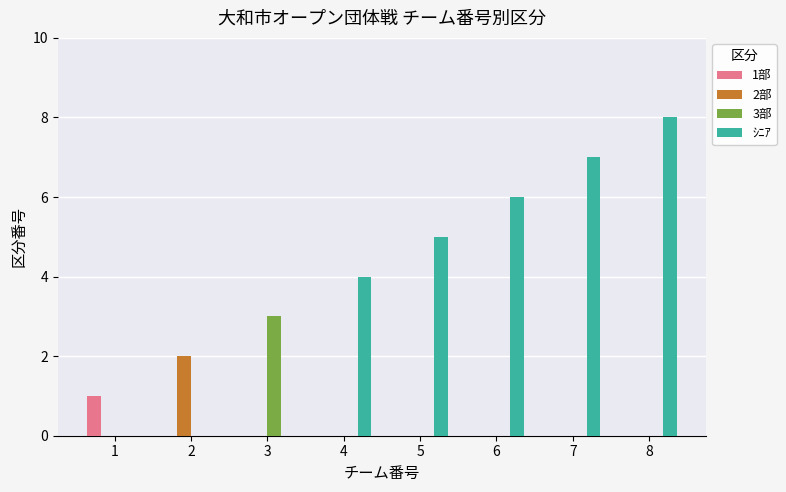

Which series changed the most between 1 and 7?

ｼﾆｱ